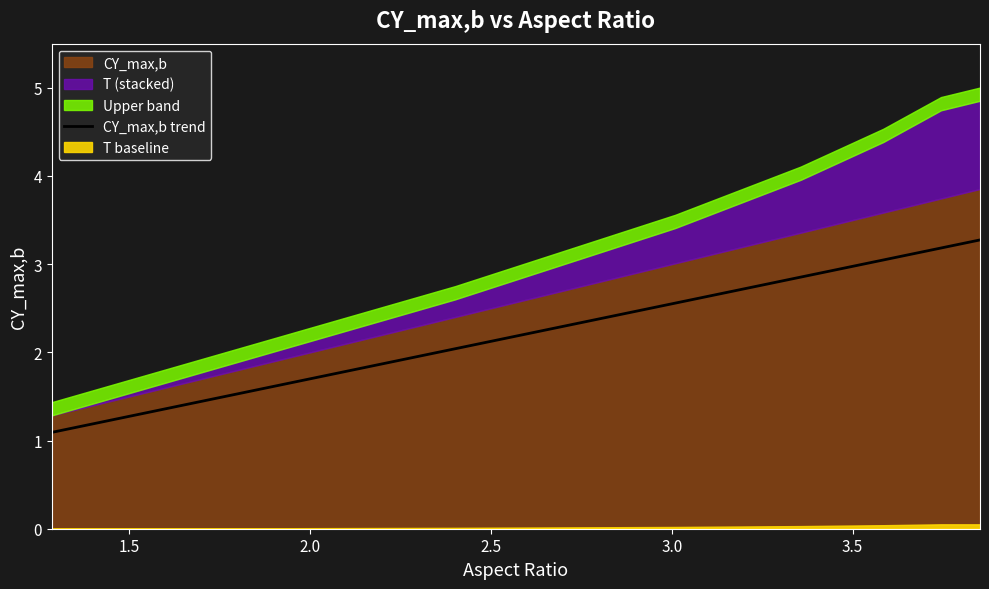

True or false: the data has more than 1 interior local peaks.

False